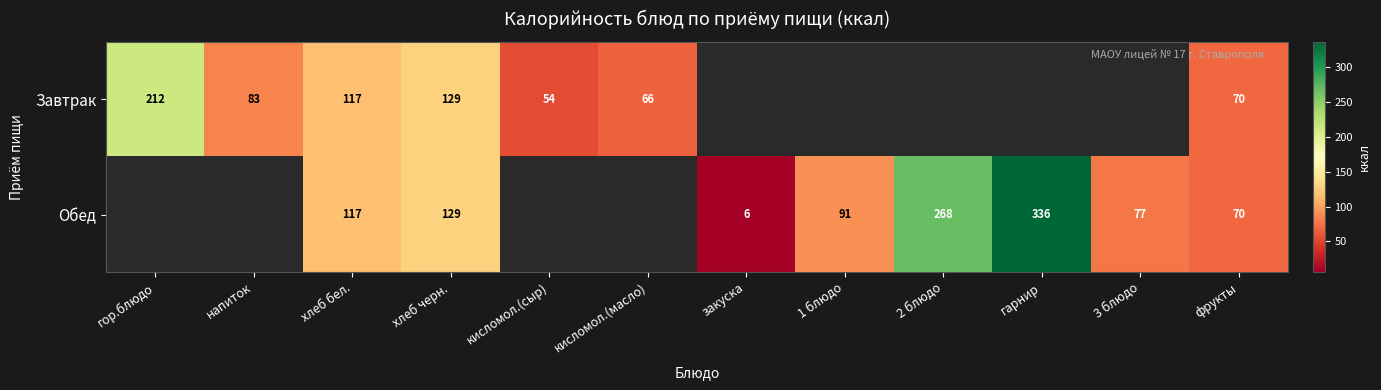

The value of Завтрак at фрукты is 111.0. True or false?

False